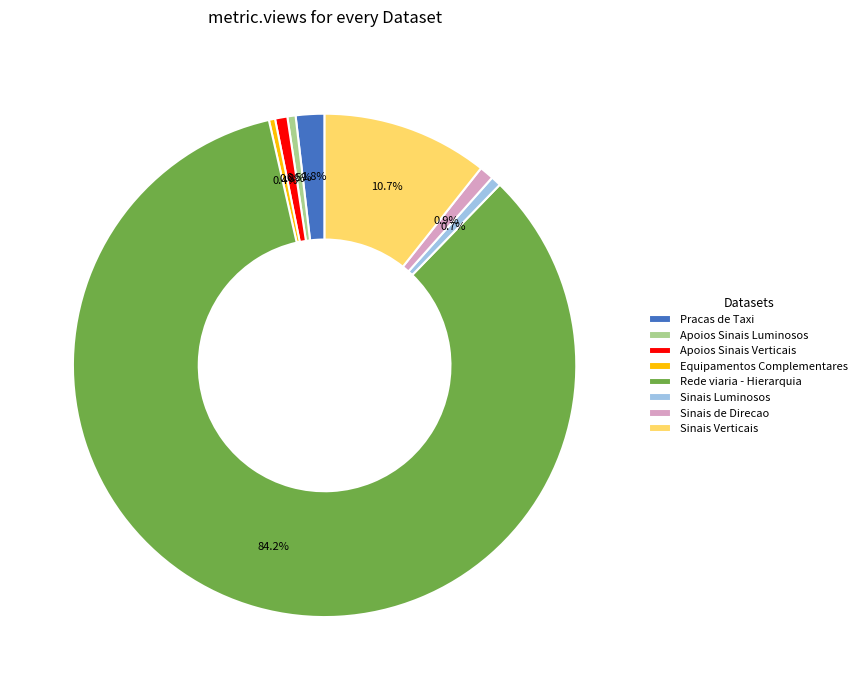

What is the total percentage of Equipamentos Complementares and Sinais Verticais?

11.1%